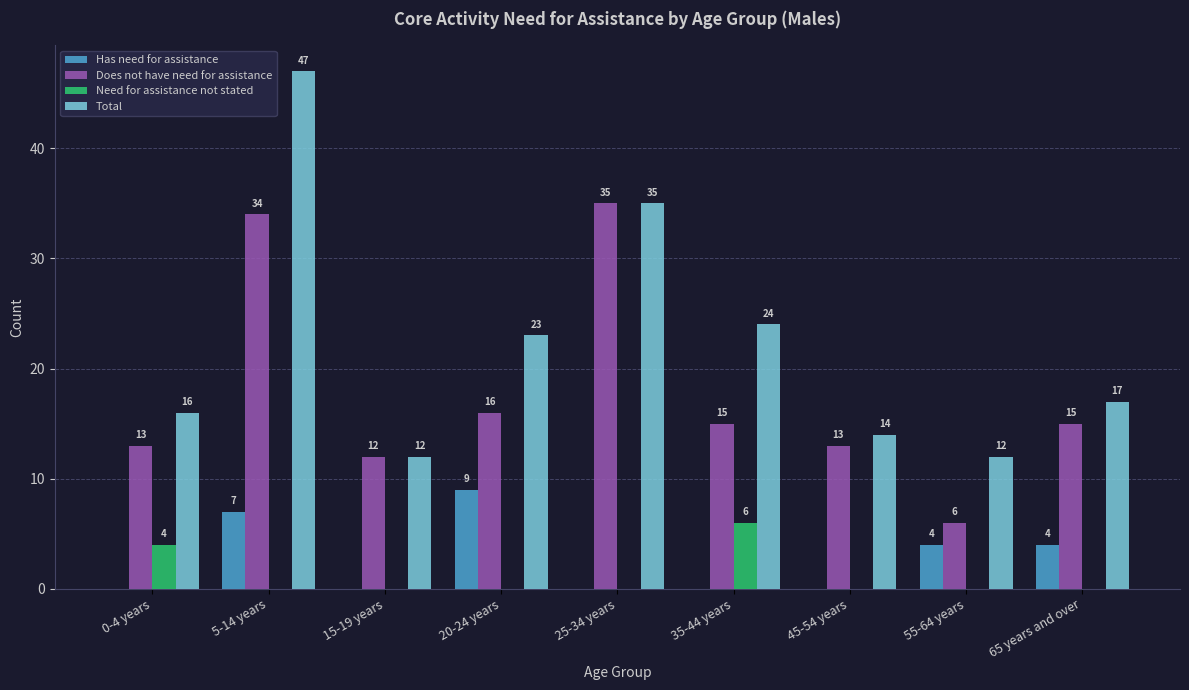

Which series has the largest total across all categories?

Total